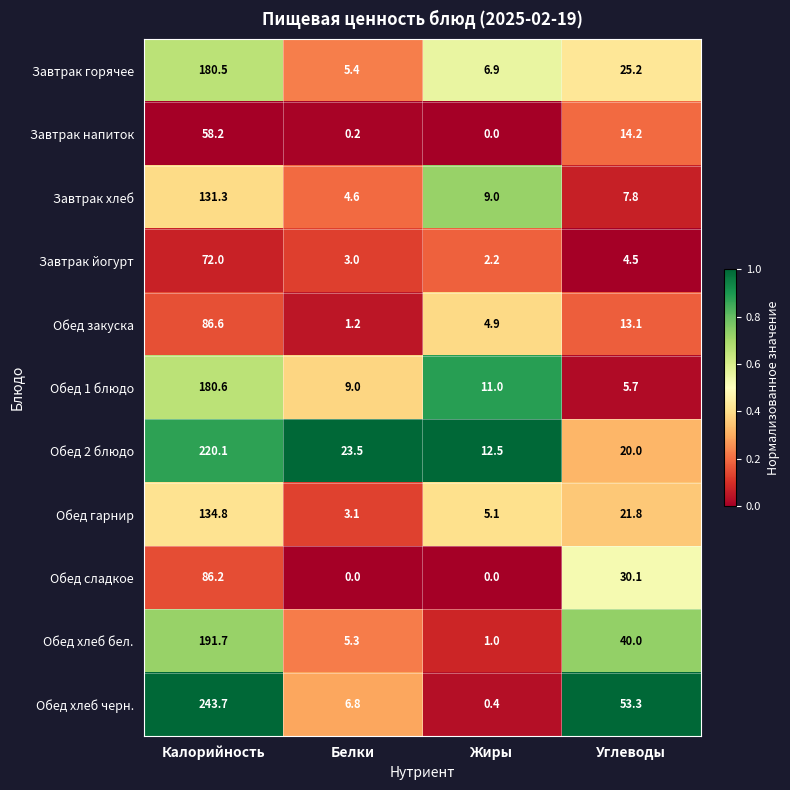

What is the approximate value of Обед 2 блюдо at Белки?

23.5